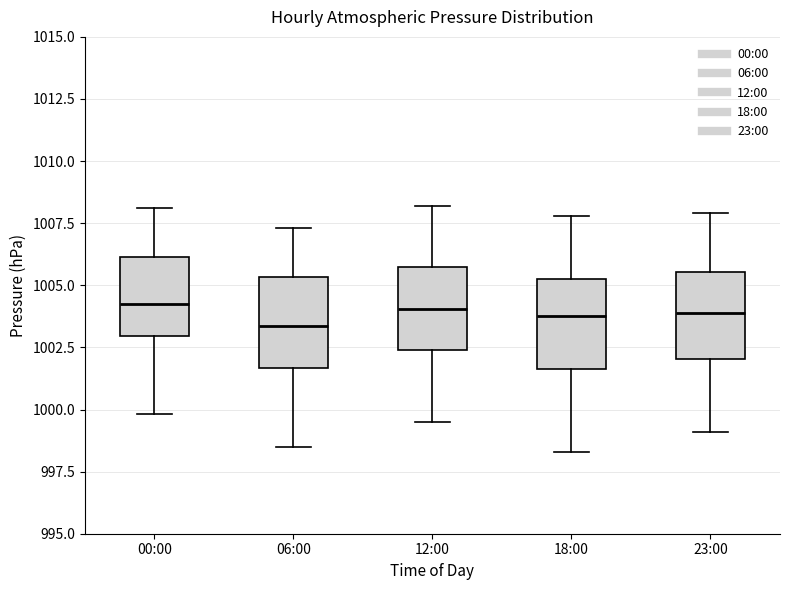

Reading left to right, transcribe this box plot: for each box, give where its median line is, the range the box spans, and where its two whiskers end, as read against the y-axis. The values are not printed on the chart, so give them approximately, as read against the axis.

00:00: median 1004.5, box 1003.0 to 1006.0, whiskers 1000.0 to 1008.0
06:00: median 1003.5, box 1001.5 to 1005.5, whiskers 998.5 to 1007.5
12:00: median 1004.0, box 1002.5 to 1005.5, whiskers 999.5 to 1008.0
18:00: median 1004.0, box 1001.5 to 1005.5, whiskers 998.5 to 1008.0
23:00: median 1004.0, box 1002.0 to 1005.5, whiskers 999.0 to 1008.0